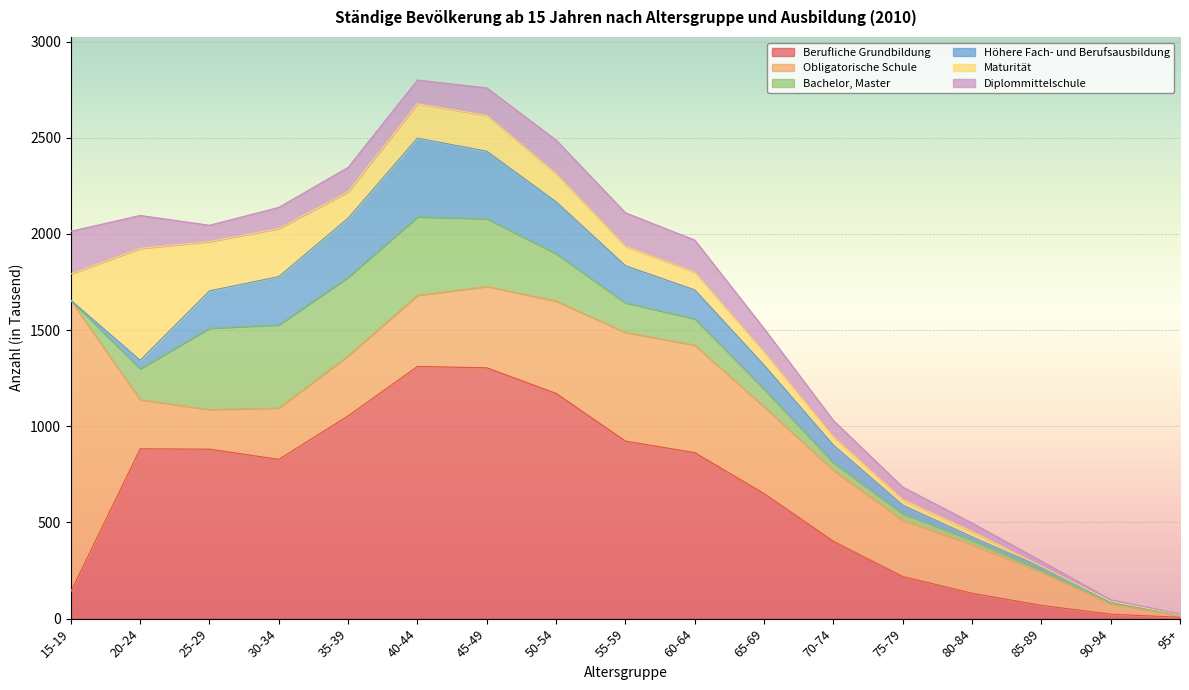

Which series has the widest spread of values?

Obligatorische Schule